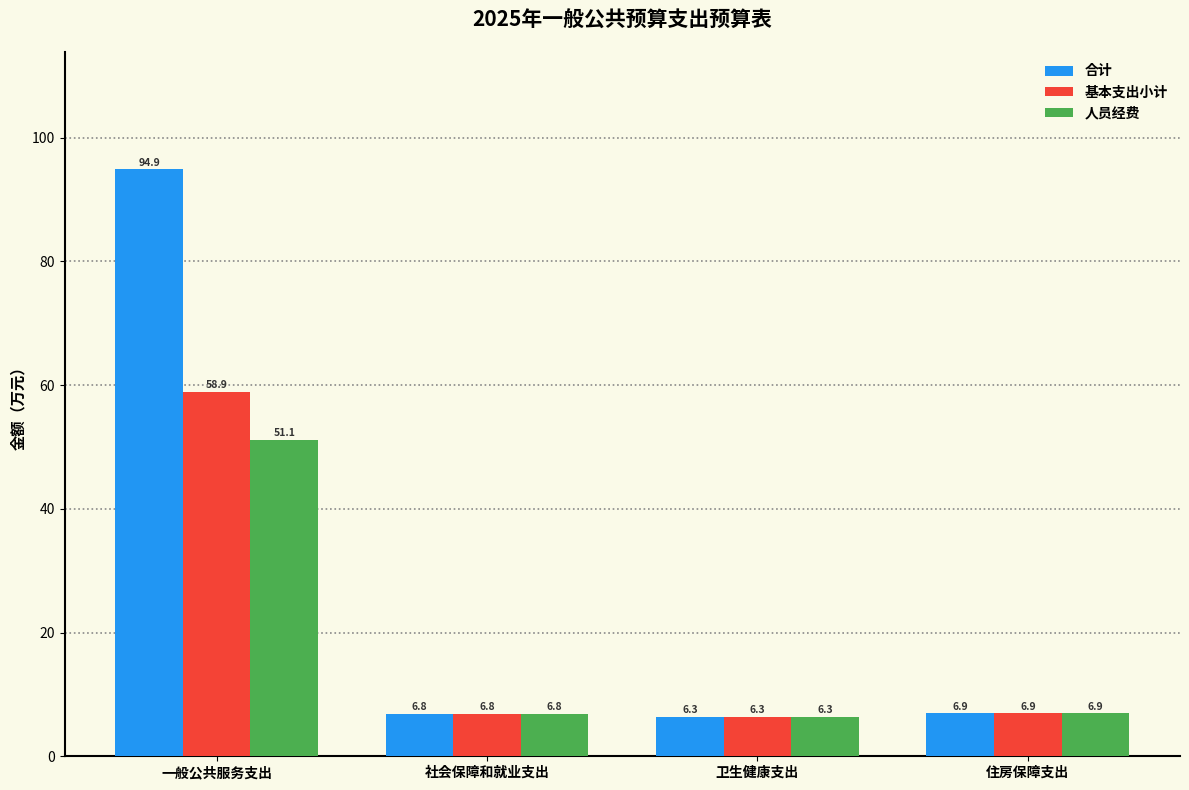

Which series has the largest total across all categories?

合计